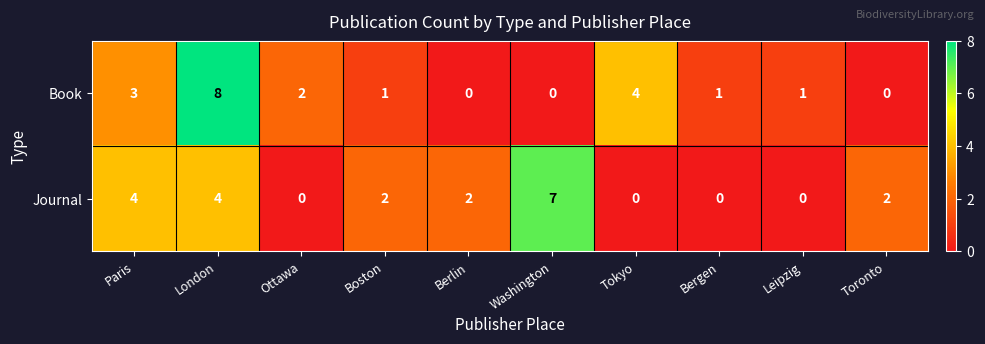

At which category is the sum across all series the highest?

London